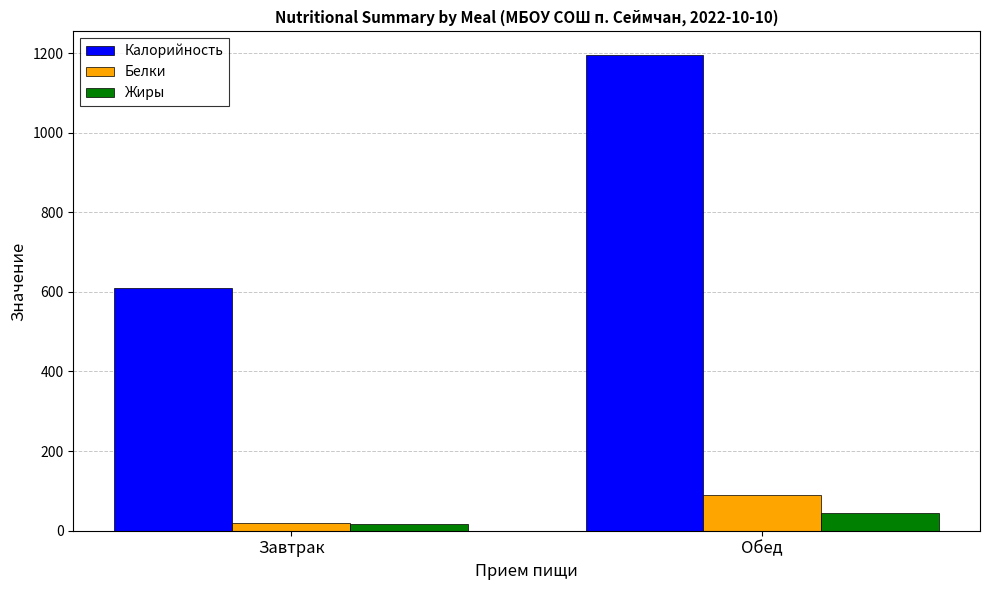

Which category has the lowest value across all series?

Завтрак